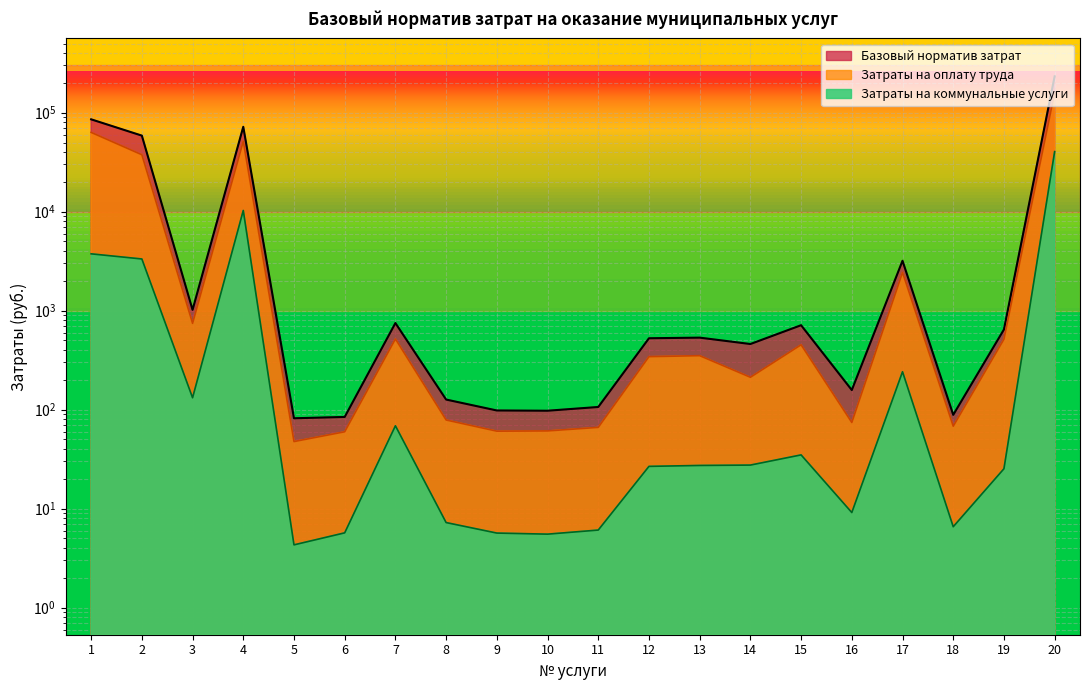

What is the sum of the Затраты на коммунальные услуги values at 2 and 10?

3335.1